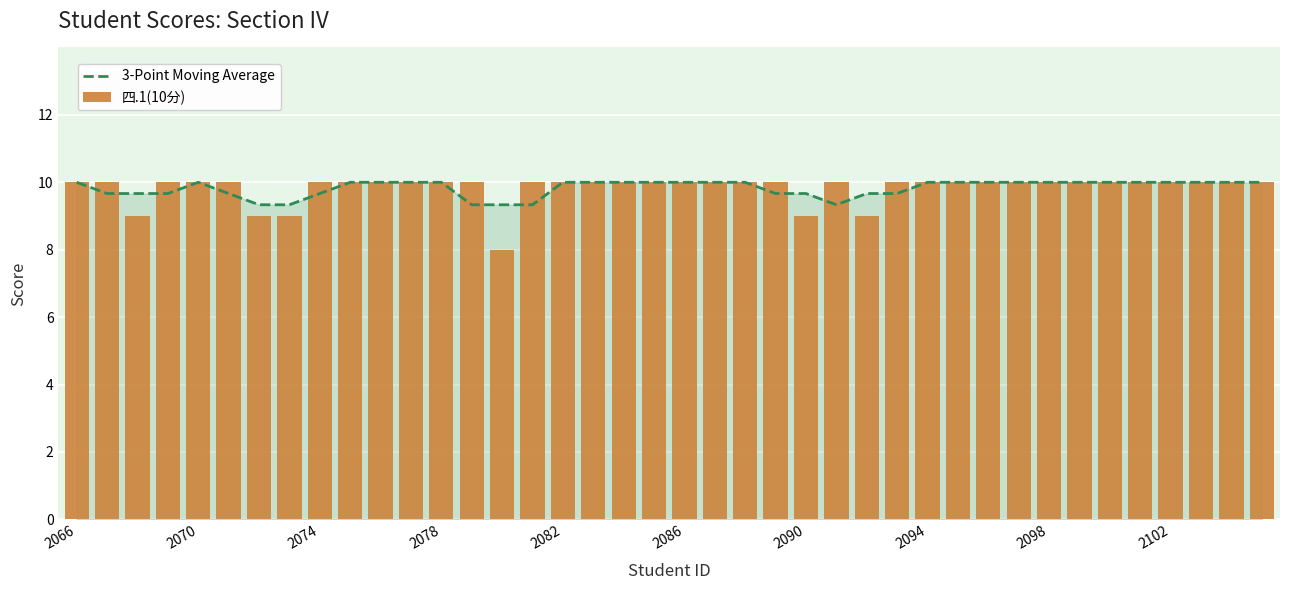

Is the value of 四.1(10分) at 2070 greater than the value of 3-Point Moving Average at 22?

No